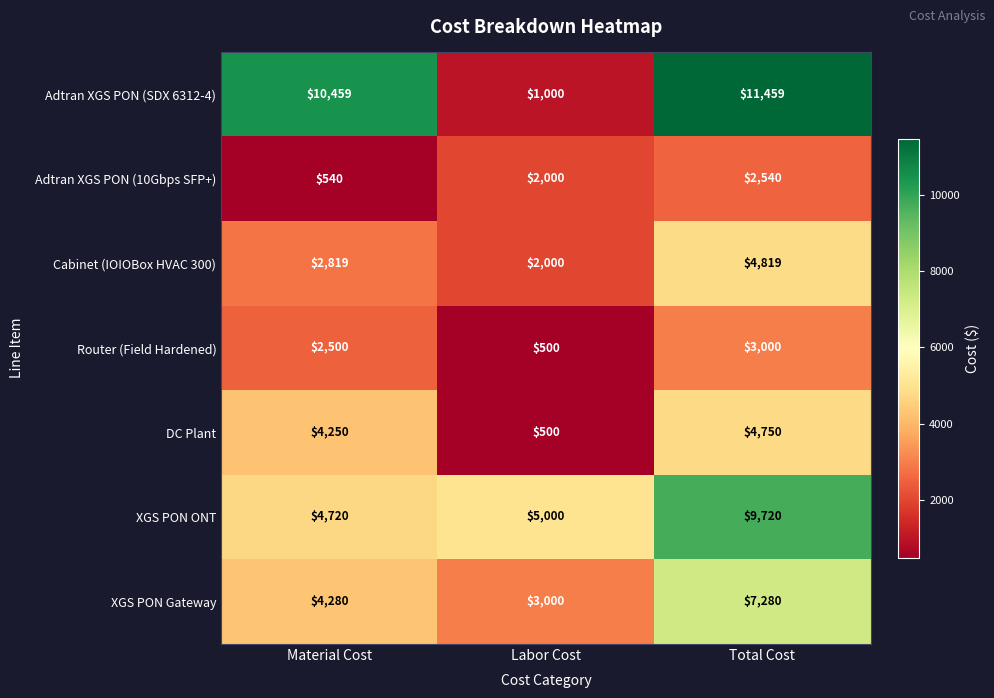

The value of Adtran XGS PON (SDX 6312-4) at Labor Cost is 1647. True or false?

False